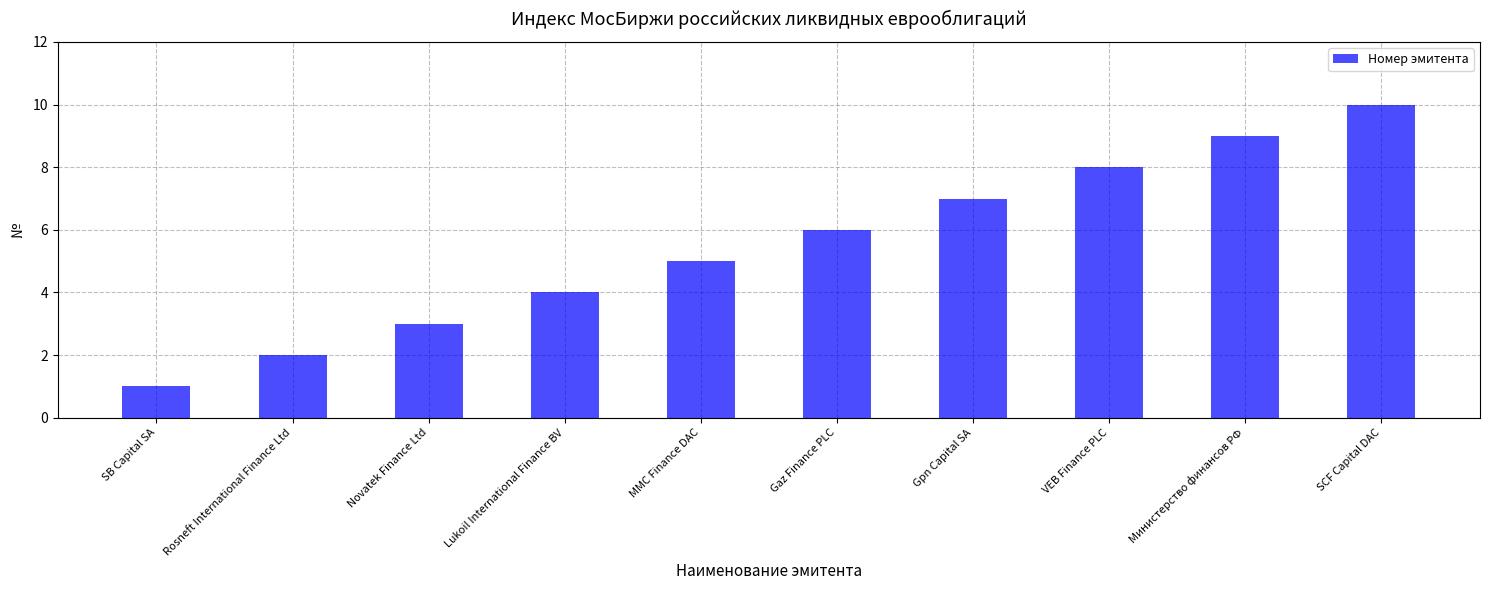

What is the greatest value displayed?

10